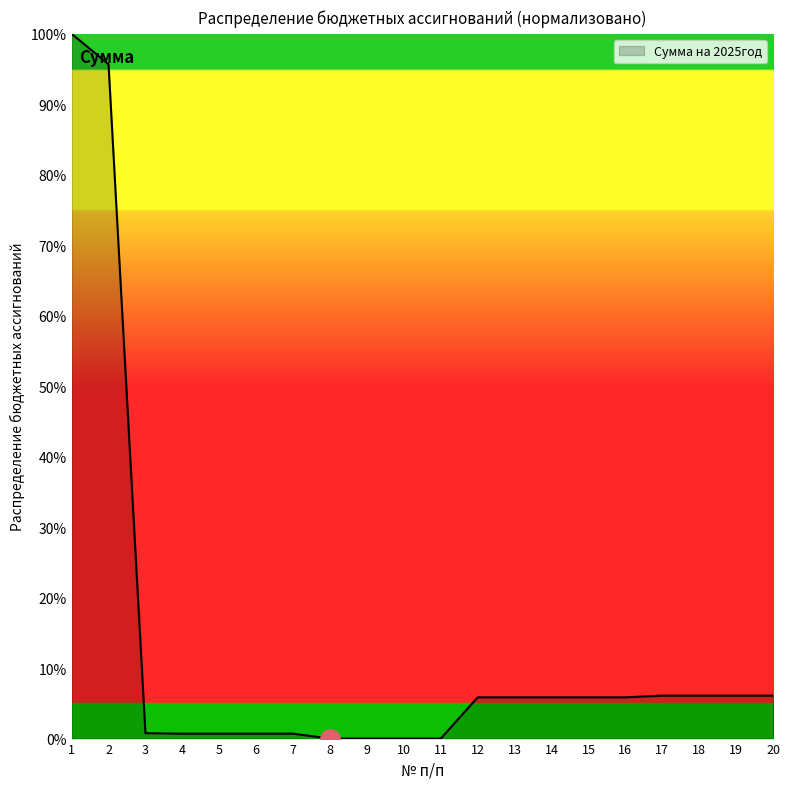

True or false: the data shows 0.7 at 7.

True